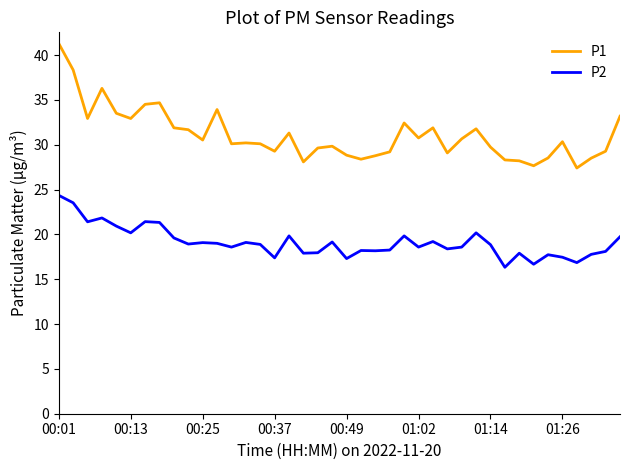

Rank the series by their maximum value, from highest to lowest.

P1, P2